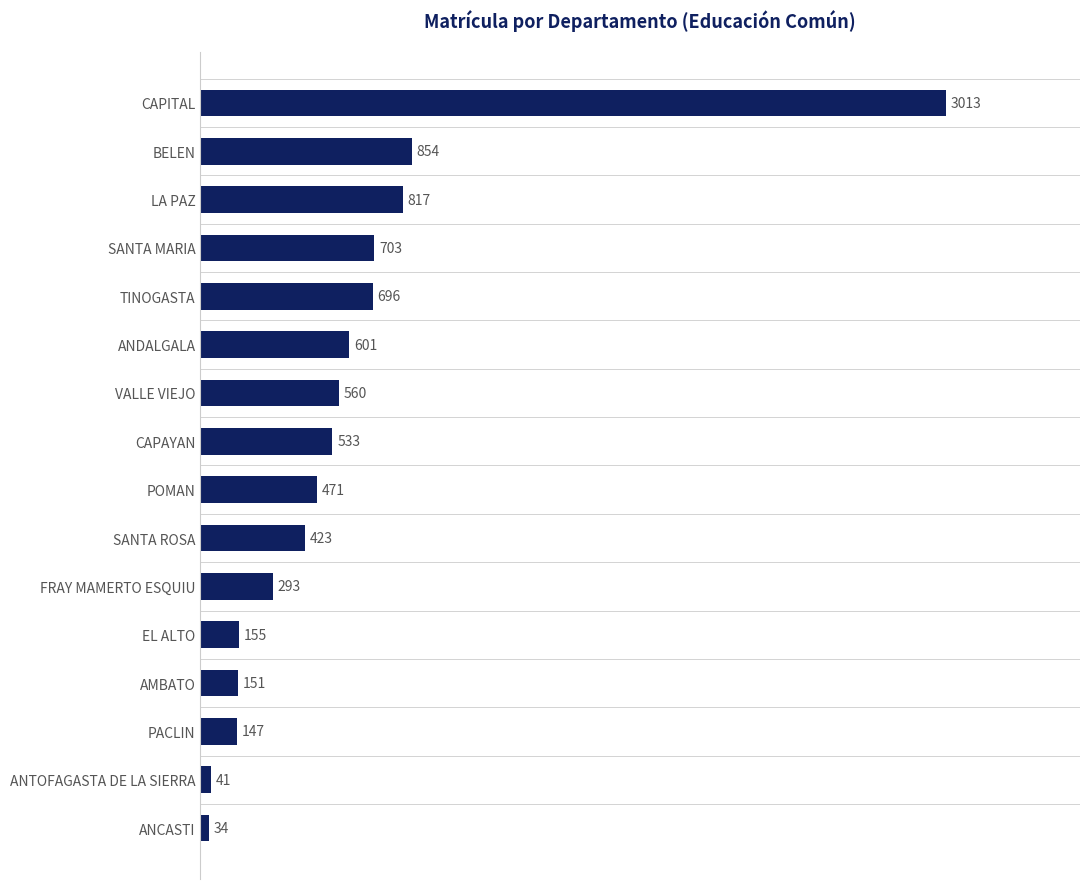

List the labels in order of value, largest first.

CAPITAL, BELEN, LA PAZ, SANTA MARIA, TINOGASTA, ANDALGALA, VALLE VIEJO, CAPAYAN, POMAN, SANTA ROSA, FRAY MAMERTO ESQUIU, EL ALTO, AMBATO, PACLIN, ANTOFAGASTA DE LA SIERRA, ANCASTI